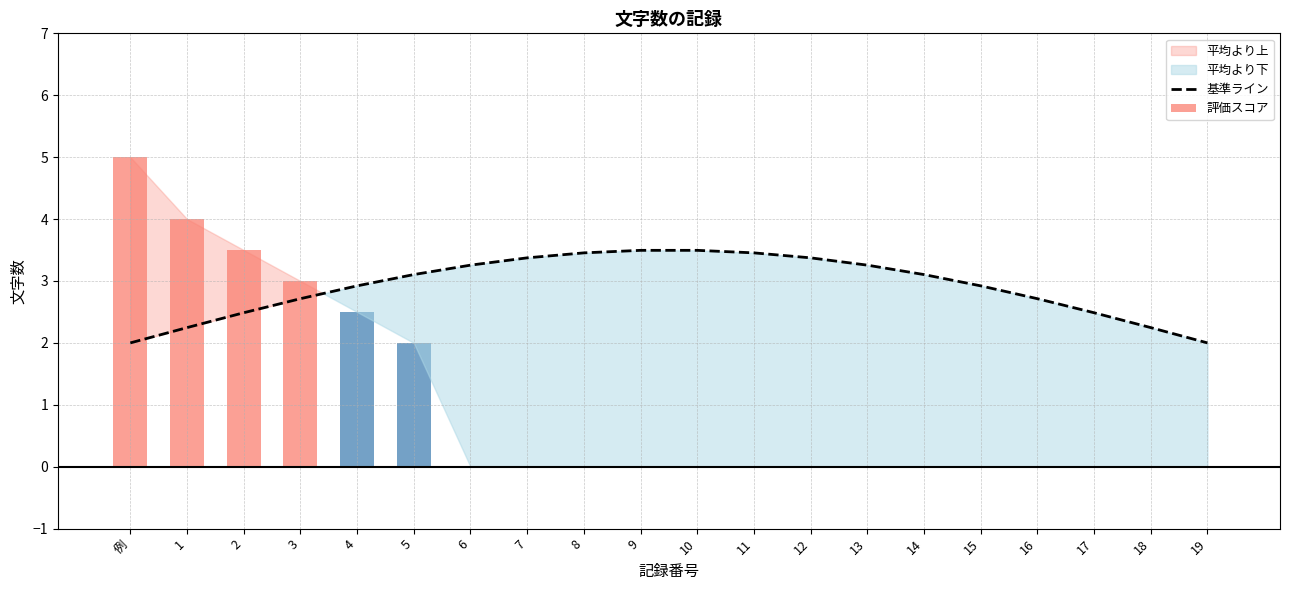

At which label is the value closest to 2?

例